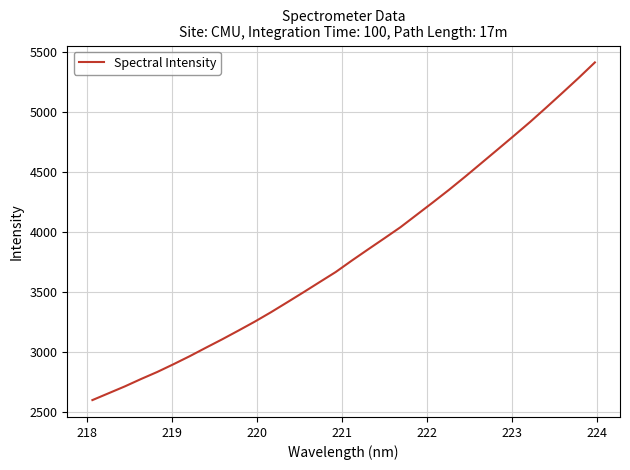

What is the difference between the maximum and minimum values?

2809.9